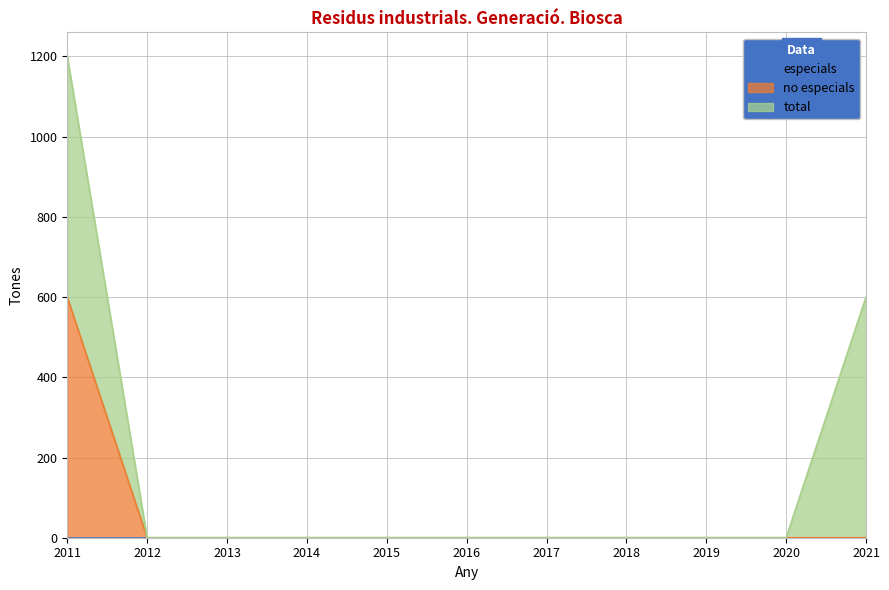

Rank the series at 2019 from highest to lowest value.

especials, no especials, total